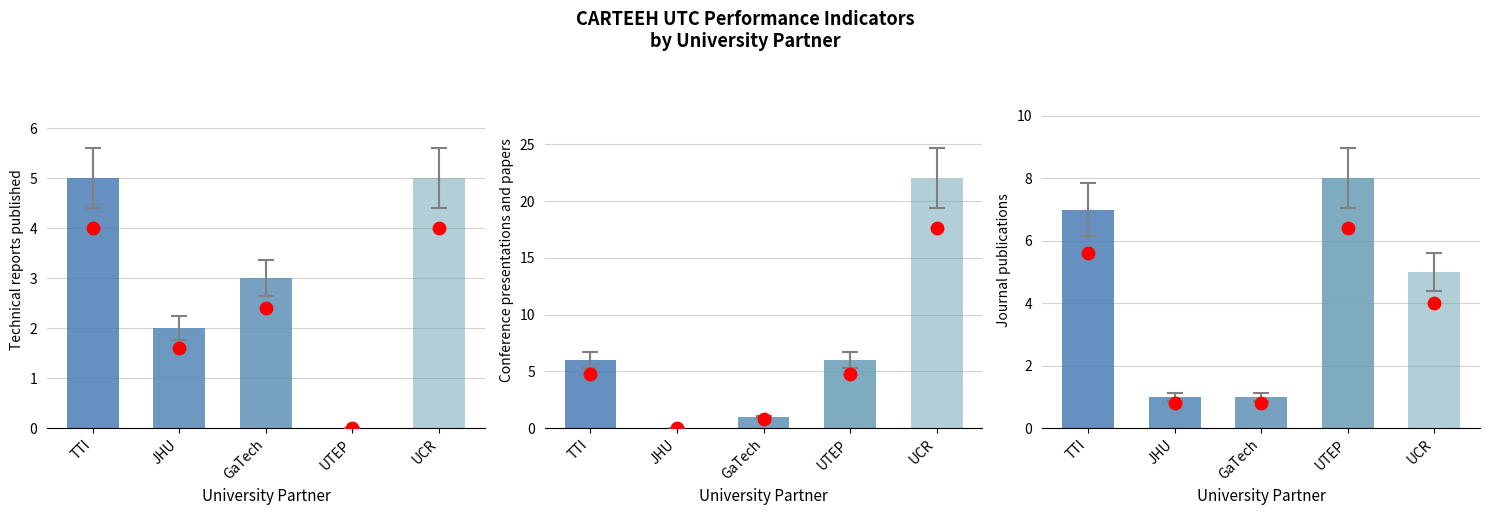

At which category is the sum across all series the highest?

UCR